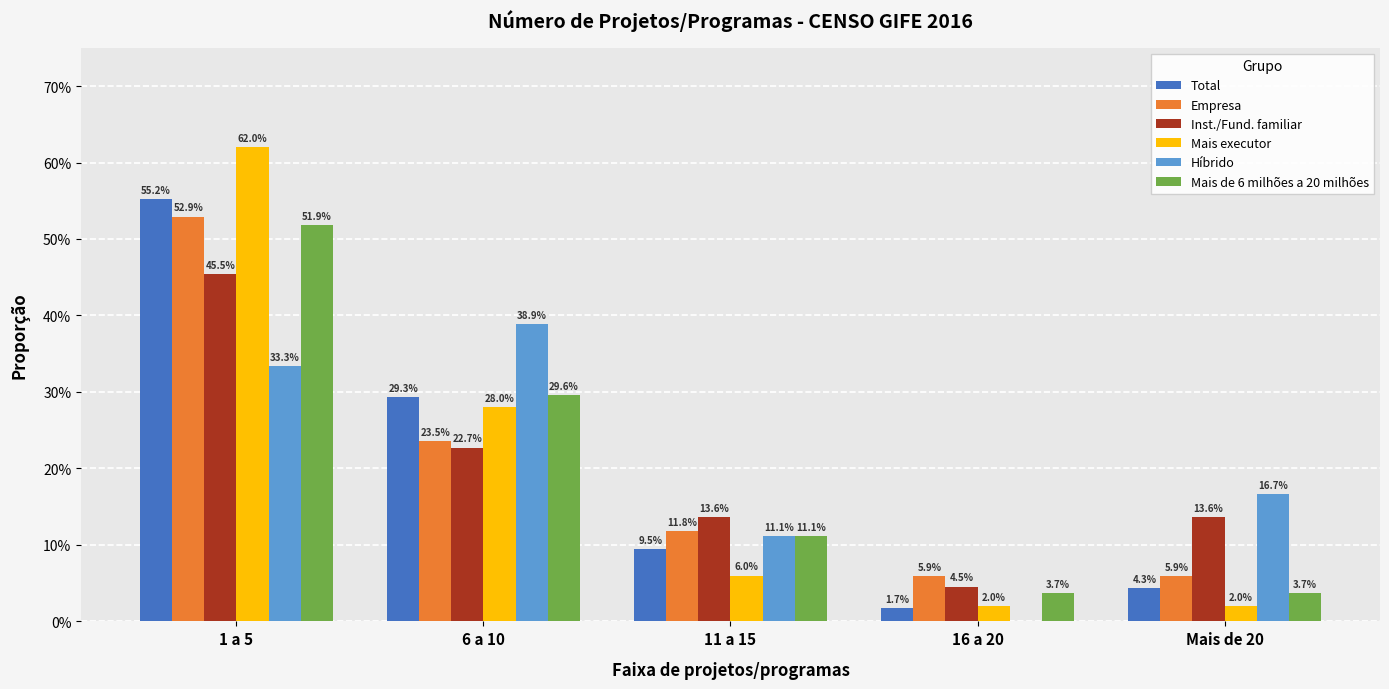

What is the label of the 5th bar from the left?

Mais de 20